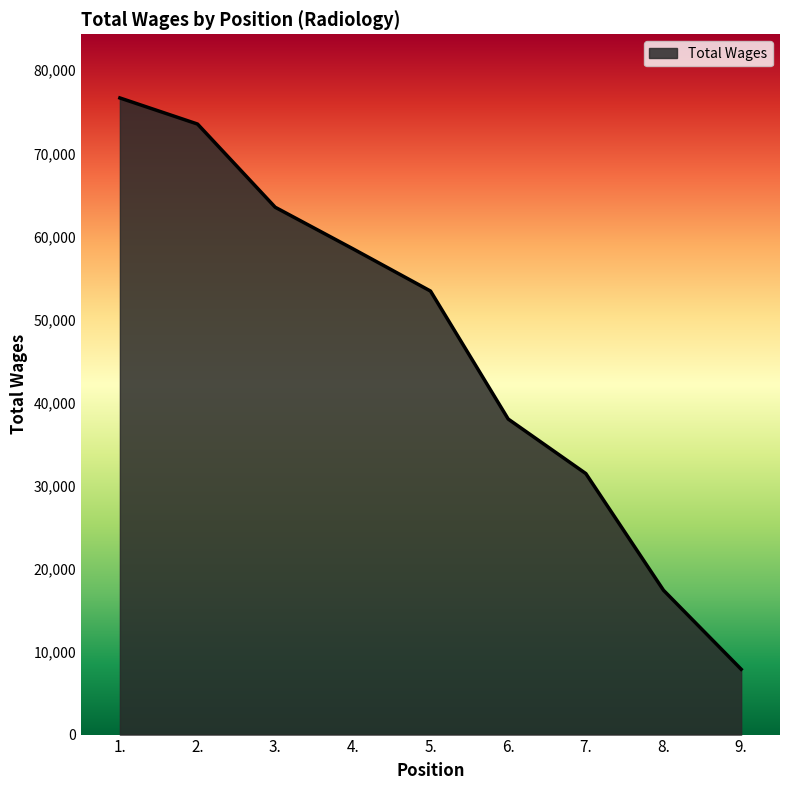

Is it true that the value at 8. is 5569?

False